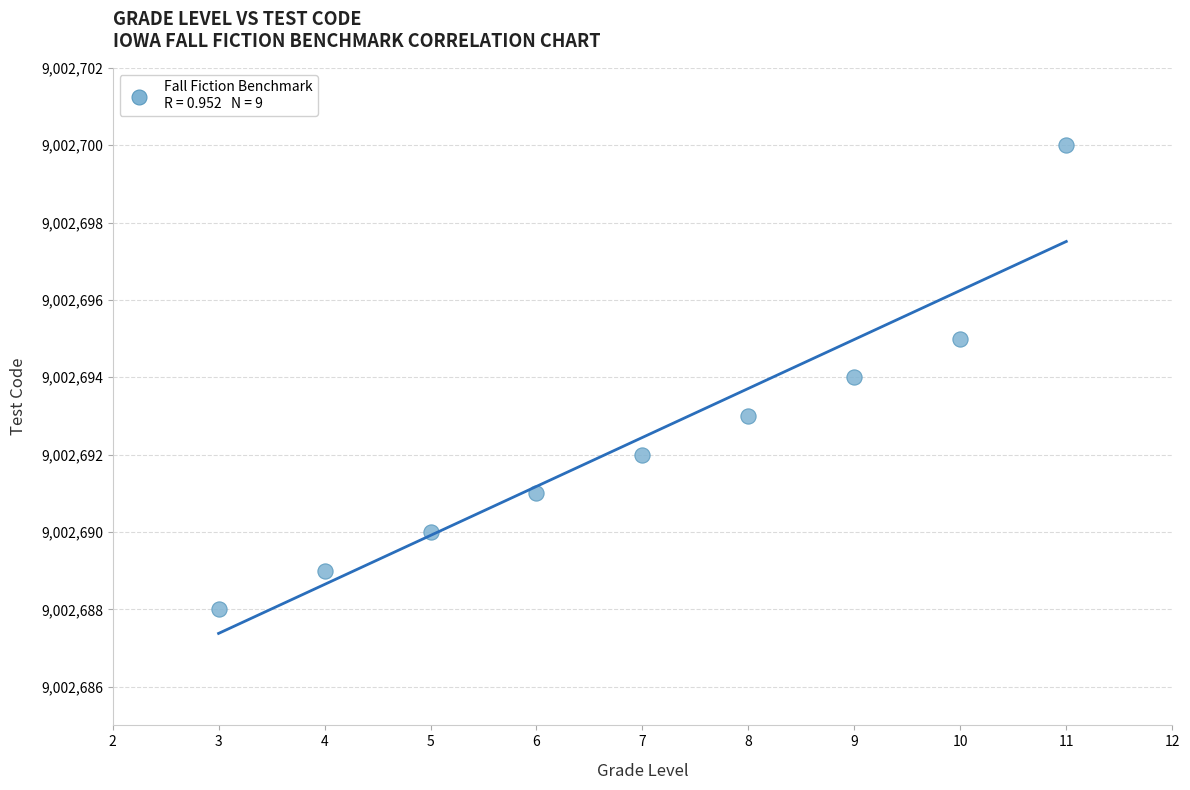

What is the range of Y values (max minus min)?

12